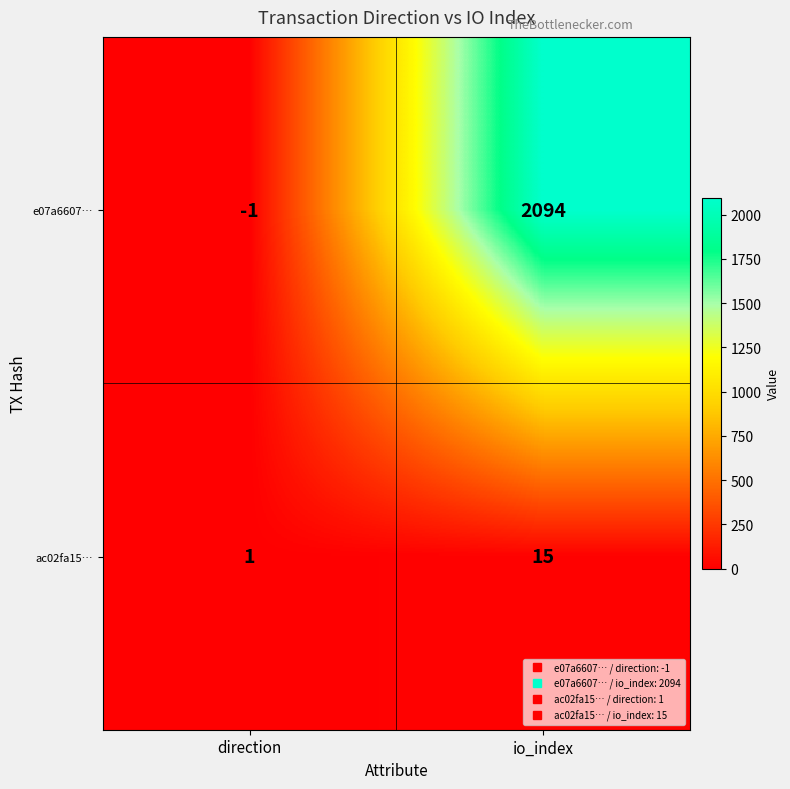

The value of e07a6607… at io_index is 2946. True or false?

False